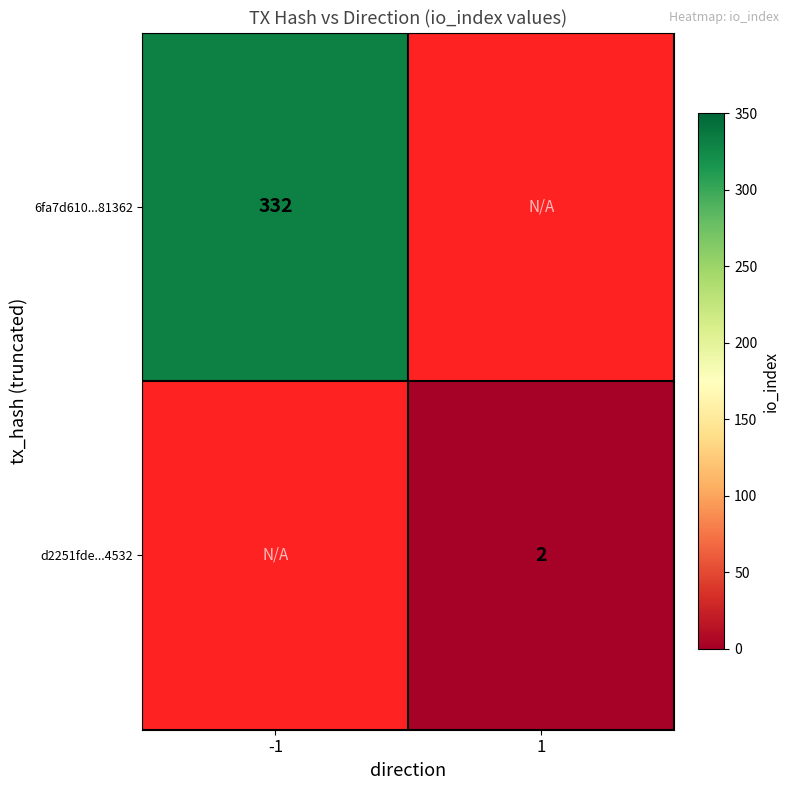

The 6fa7d610...81362 series shows 332 at -1. True or false?

True